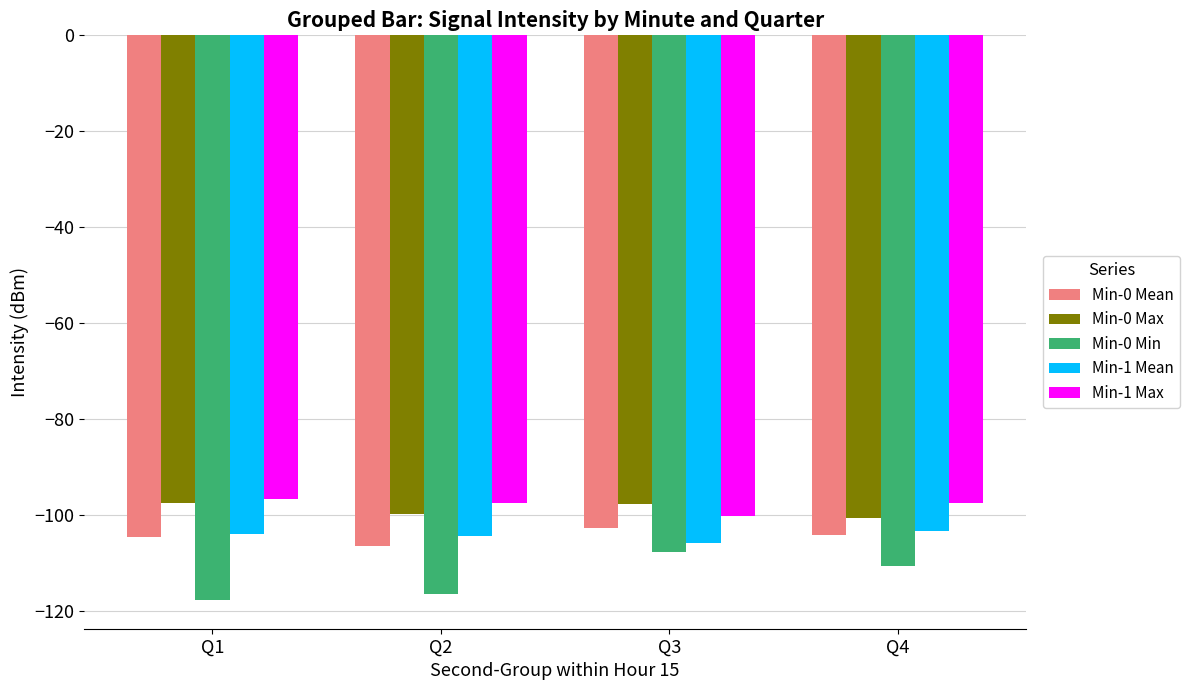

What are all the series names shown in the legend?

Min-0 Mean, Min-0 Max, Min-0 Min, Min-1 Mean, Min-1 Max